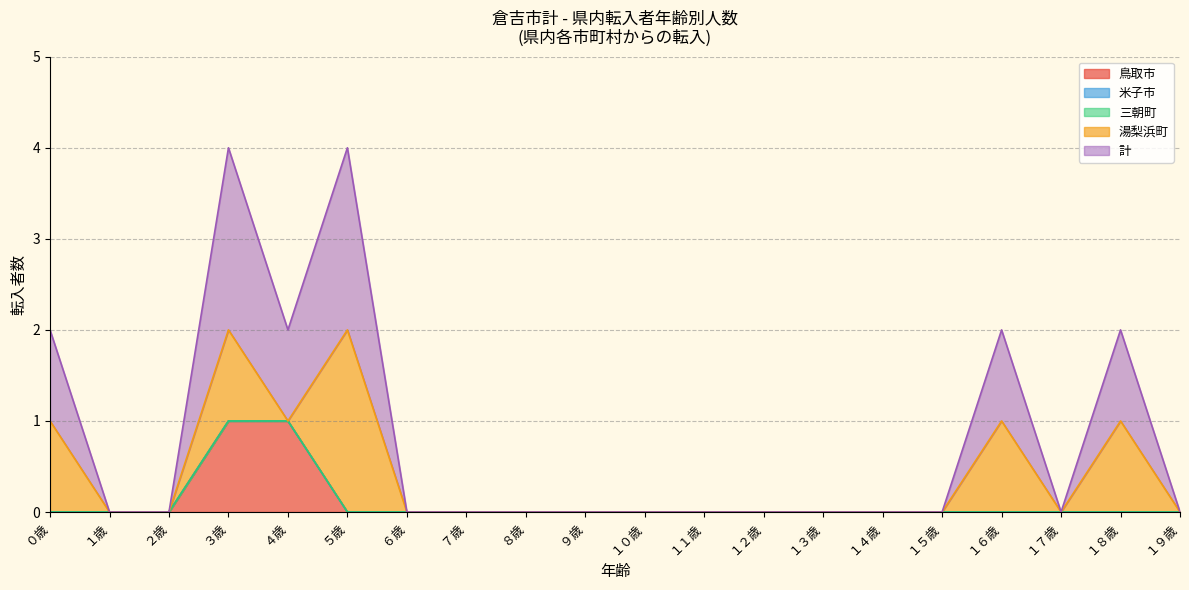

What are all the series names shown in the legend?

鳥取市, 米子市, 三朝町, 湯梨浜町, 計